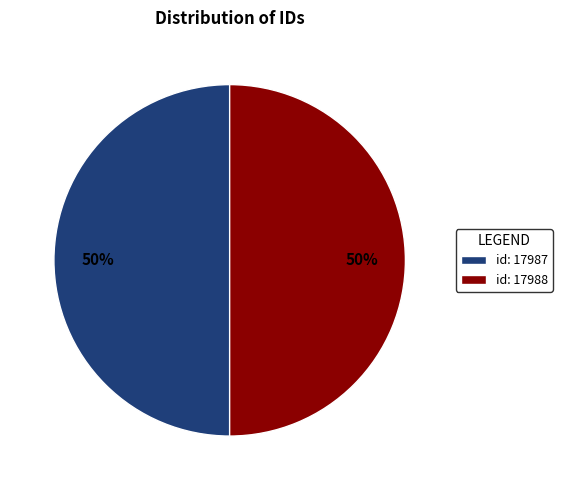

Combined, do id: 17987 and id: 17988 account for over 50%?

Yes